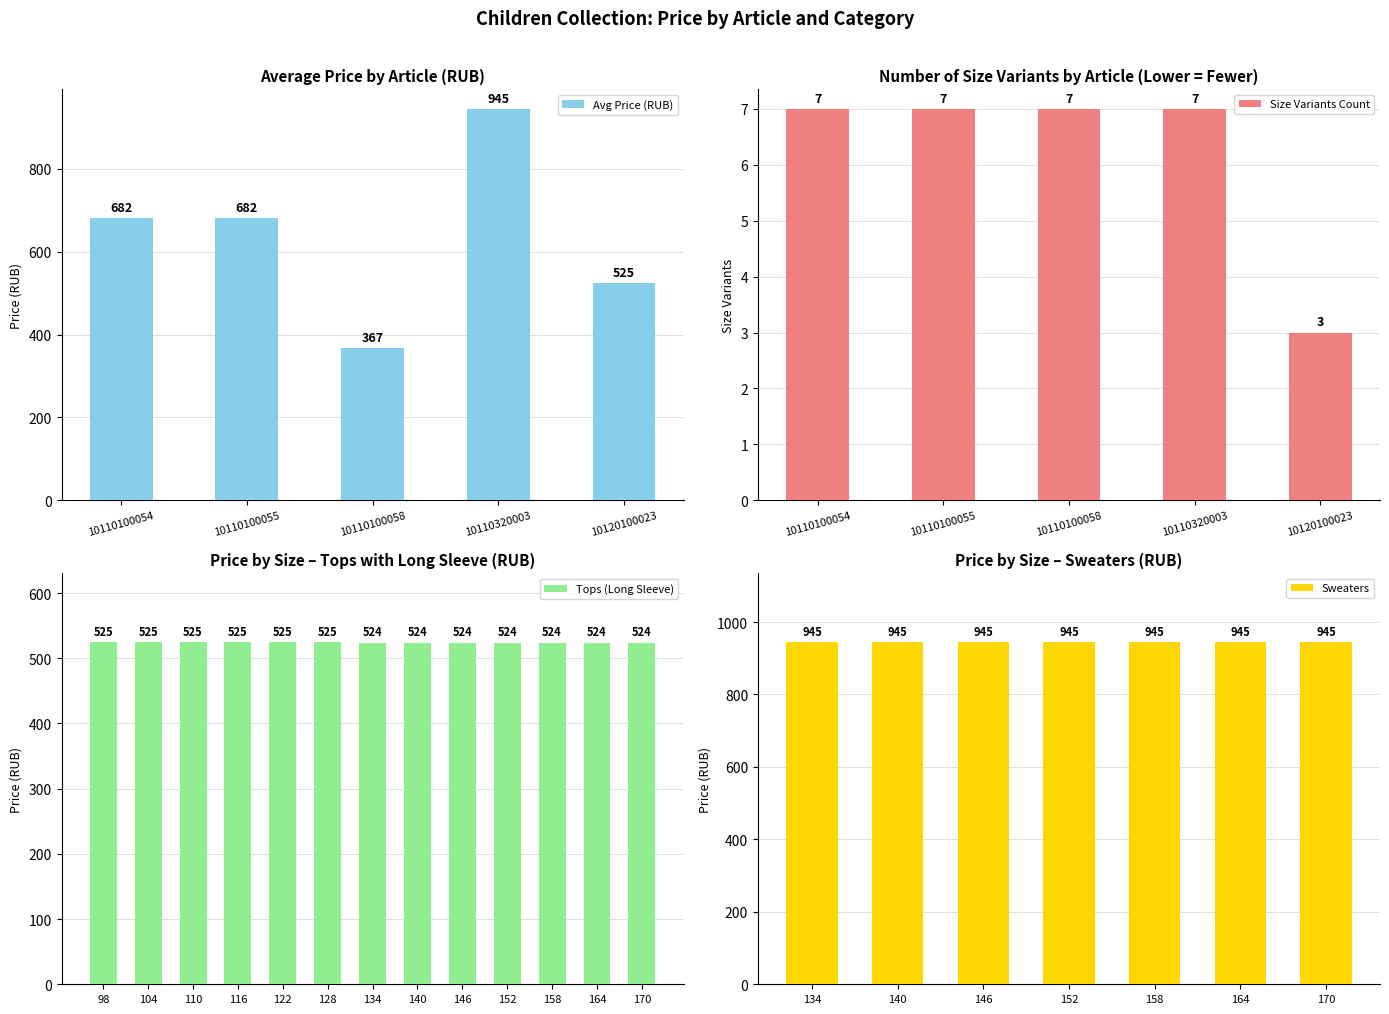

Between 4 and 11, which is larger?

4